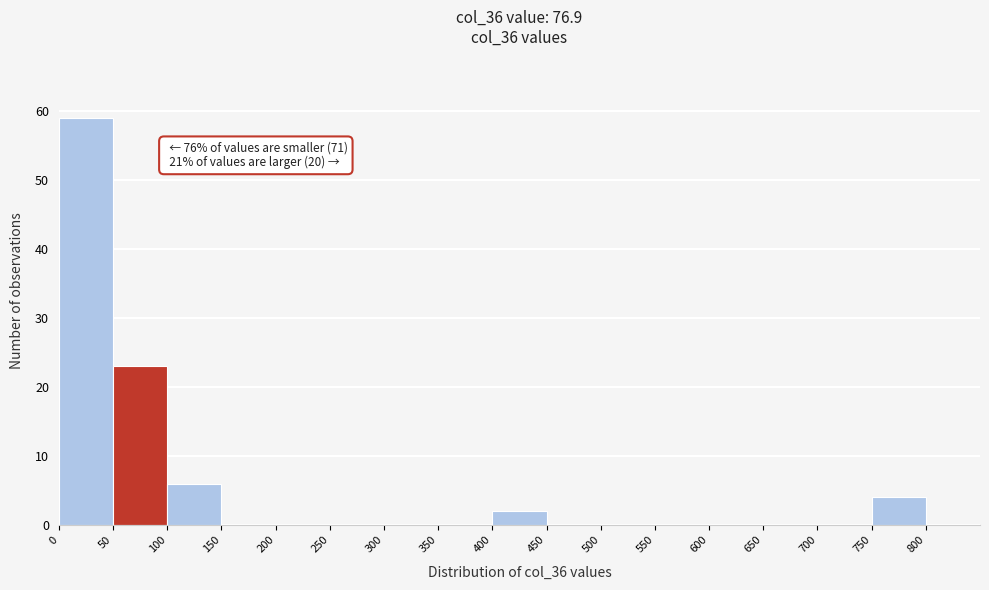

Over which range of the x-axis is the bar tallest?

0 to 50